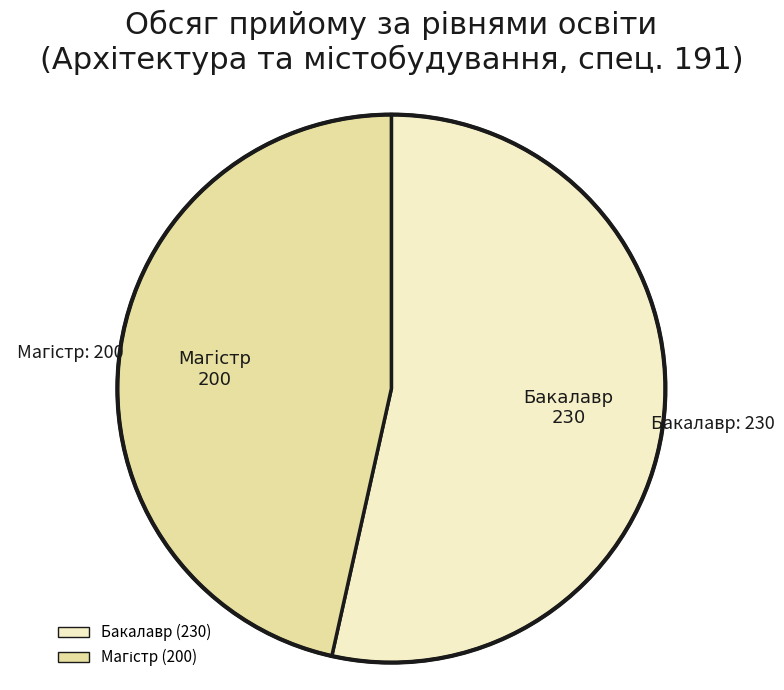

Which category accounts for the majority?

Бакалавр